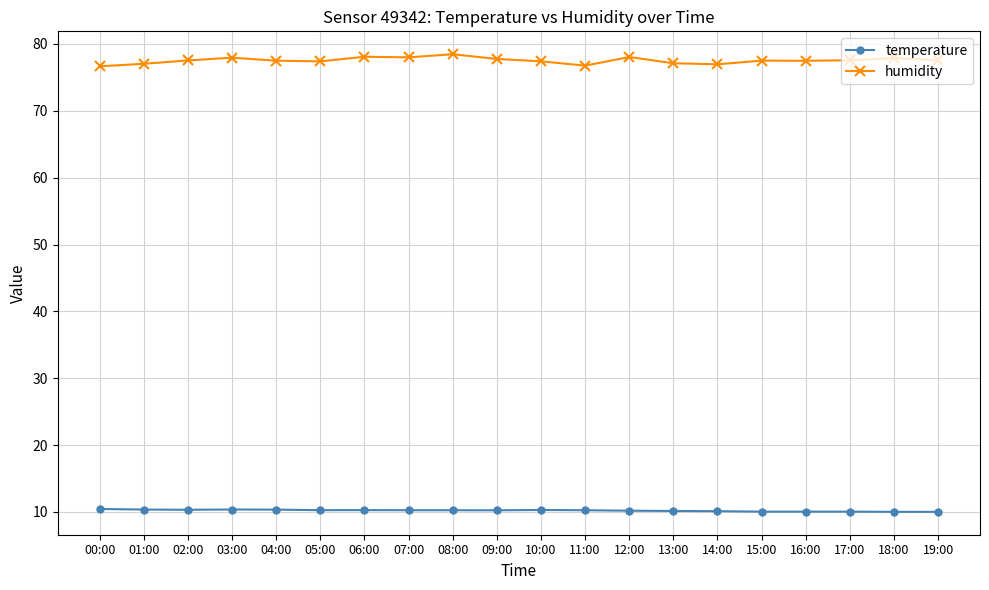

Rank the series at 15:00 from highest to lowest value.

humidity, temperature